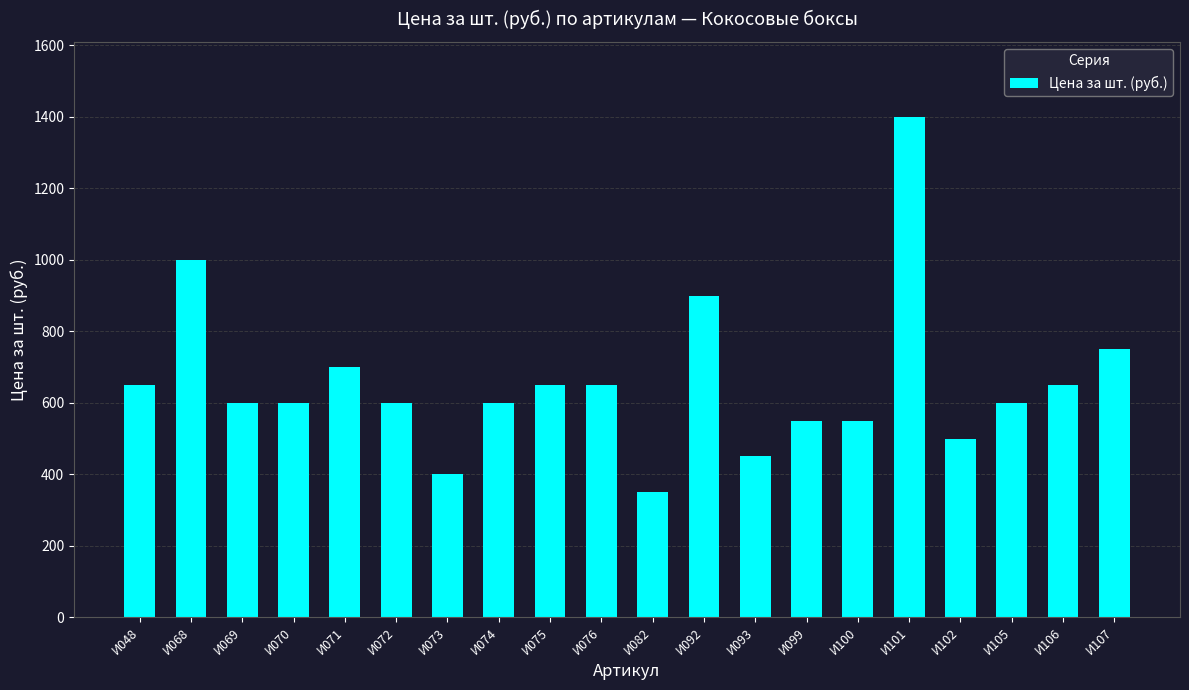

What value does the data have at И099, to the nearest 10?

550